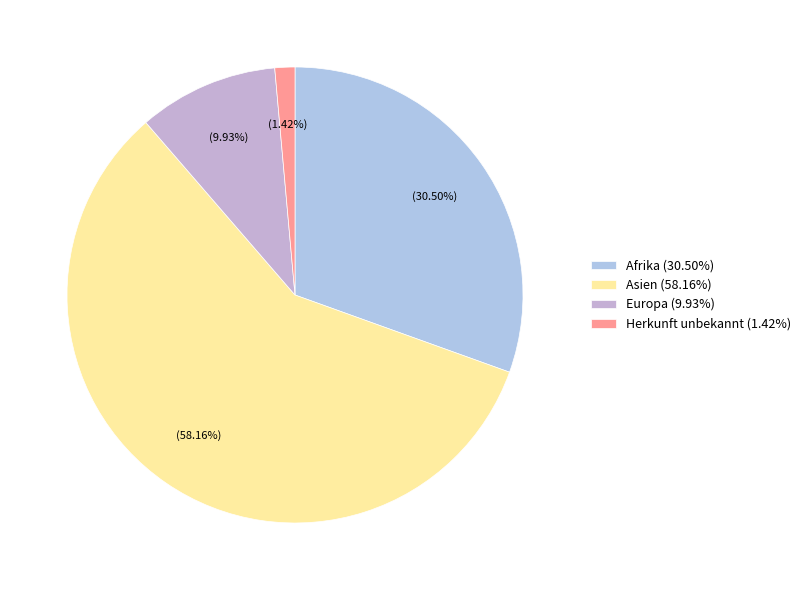

To the nearest percent, what percentage of the pie is Herkunft unbekannt?

1%